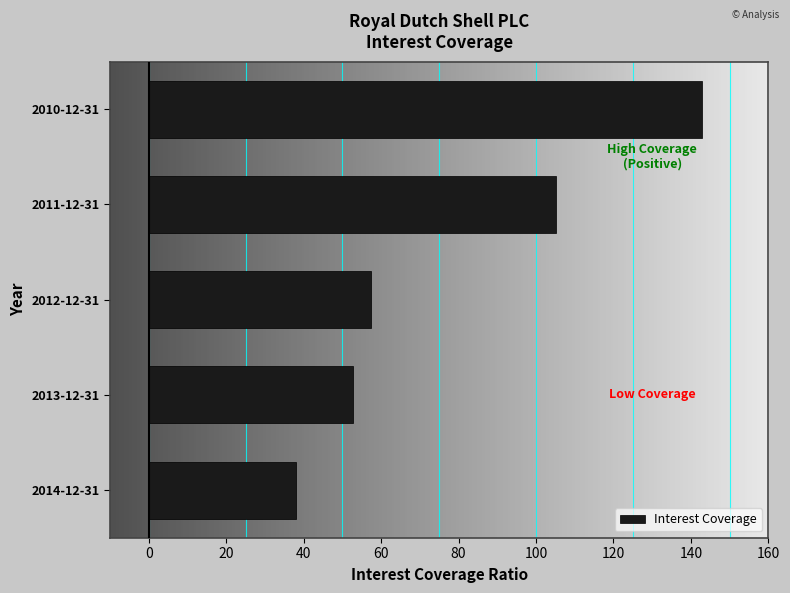

Which has a higher value, 2012-12-31 or 2010-12-31?

2010-12-31